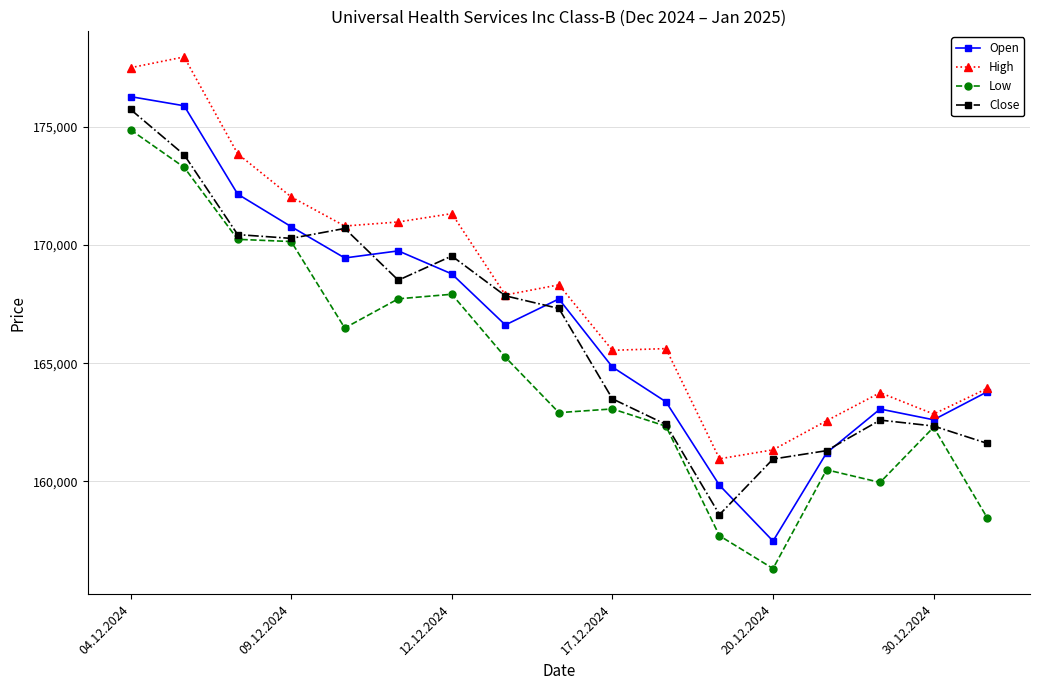

What is the maximum value for Low?

174879